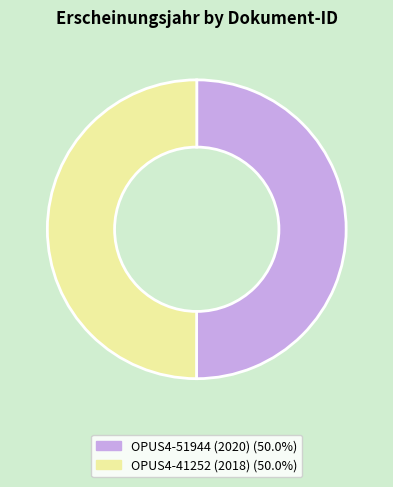

What is the ratio of the value at OPUS4-51944 (2020) to the value at OPUS4-41252 (2018)?

1.0